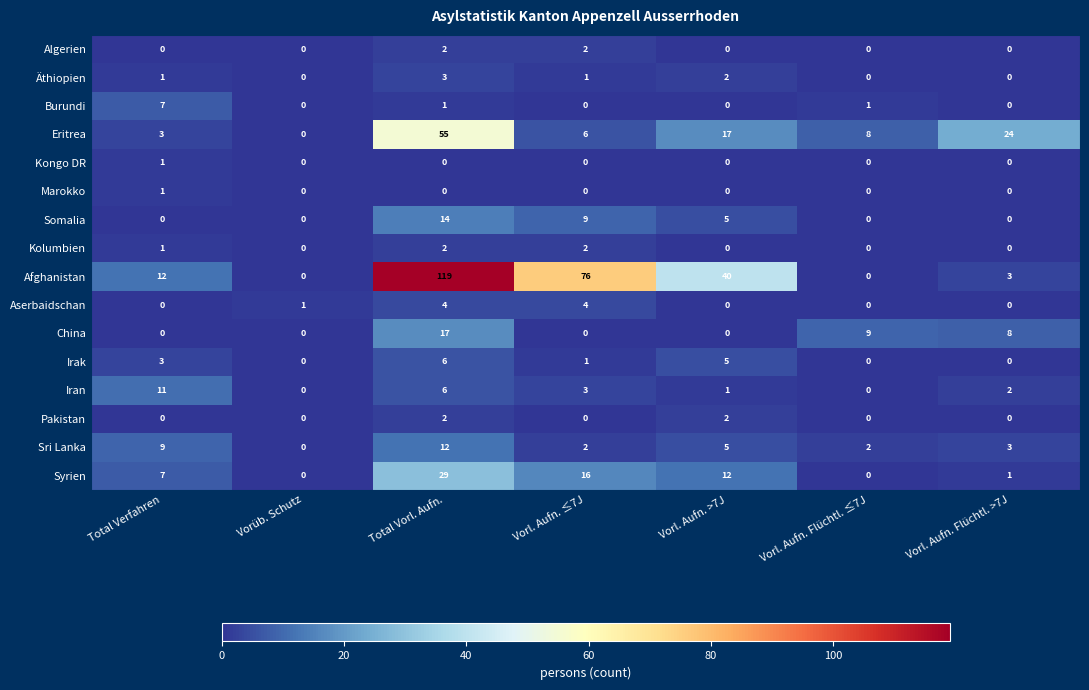

Which series has the largest range (max minus min)?

Afghanistan